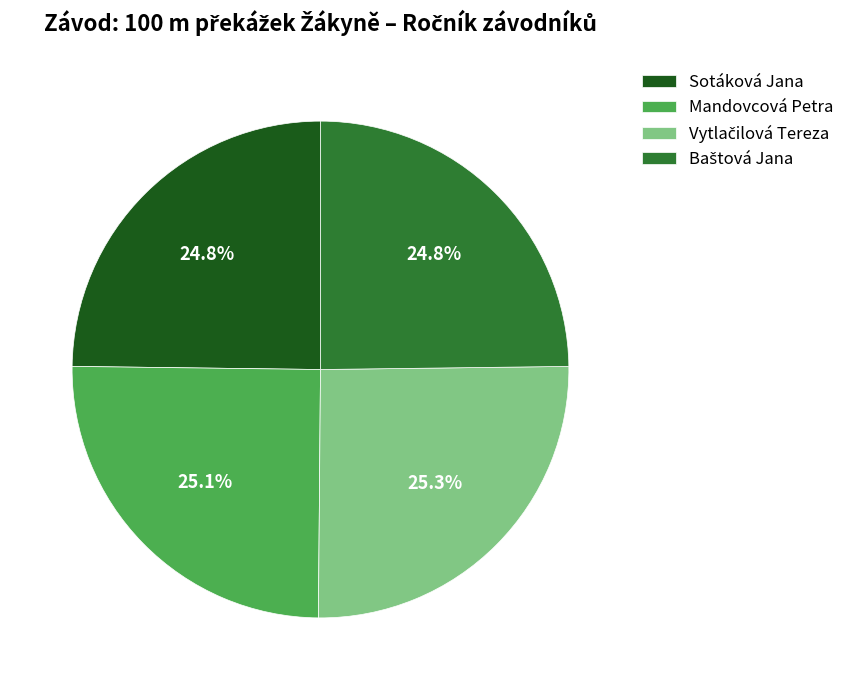

Approximately how many times larger is the value at Sotáková Jana compared to Mandovcová Petra?

1.0